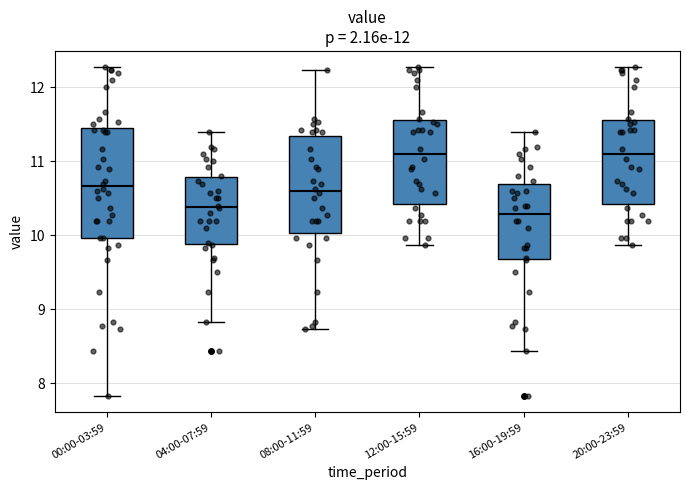

Reading left to right, read every box against the y-axis: the position of its median line, the range the box covers, and the ends of its whiskers. The values are not printed on the chart, so give them approximately, as read against the axis.

00:00-03:59: median 10.7, box 10.0 to 11.4, whiskers 7.8 to 12.3
04:00-07:59: median 10.4, box 9.9 to 10.8, whiskers 8.8 to 11.4
08:00-11:59: median 10.6, box 10.0 to 11.3, whiskers 8.7 to 12.2
12:00-15:59: median 11.1, box 10.4 to 11.6, whiskers 9.9 to 12.3
16:00-19:59: median 10.3, box 9.7 to 10.7, whiskers 8.4 to 11.4
20:00-23:59: median 11.1, box 10.4 to 11.6, whiskers 9.9 to 12.3